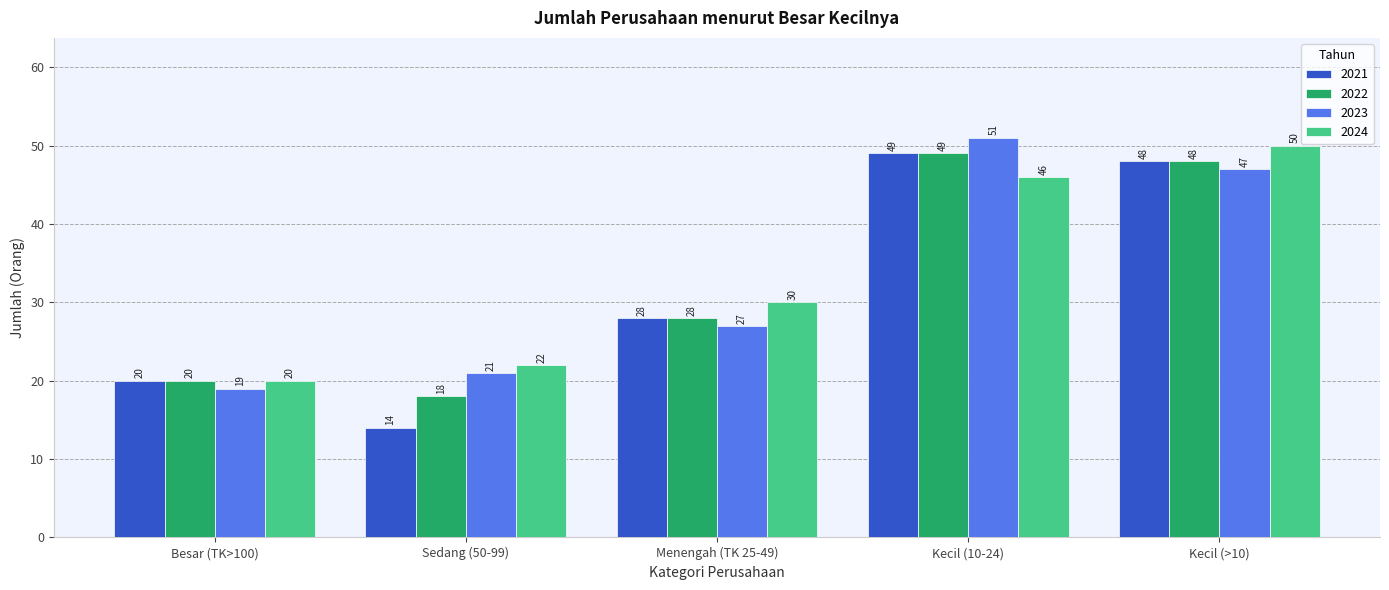

What is the difference between the highest and lowest values at Menengah (TK 25-49)?

3